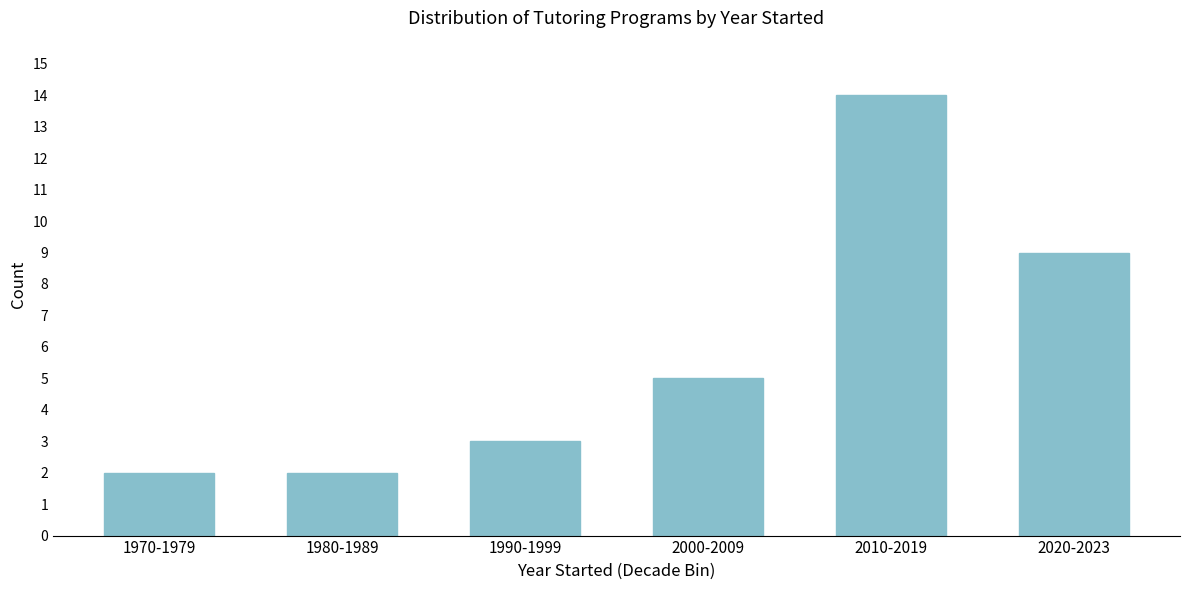

Reading left to right, what are all the values shown in this chart?

2	2	3	5	14	9